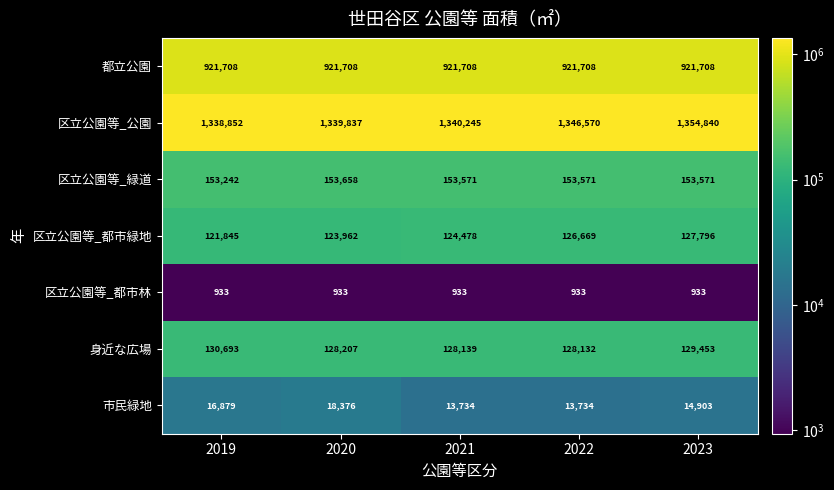

The 区立公園等_公園 series shows 1338852 at 2019. True or false?

True